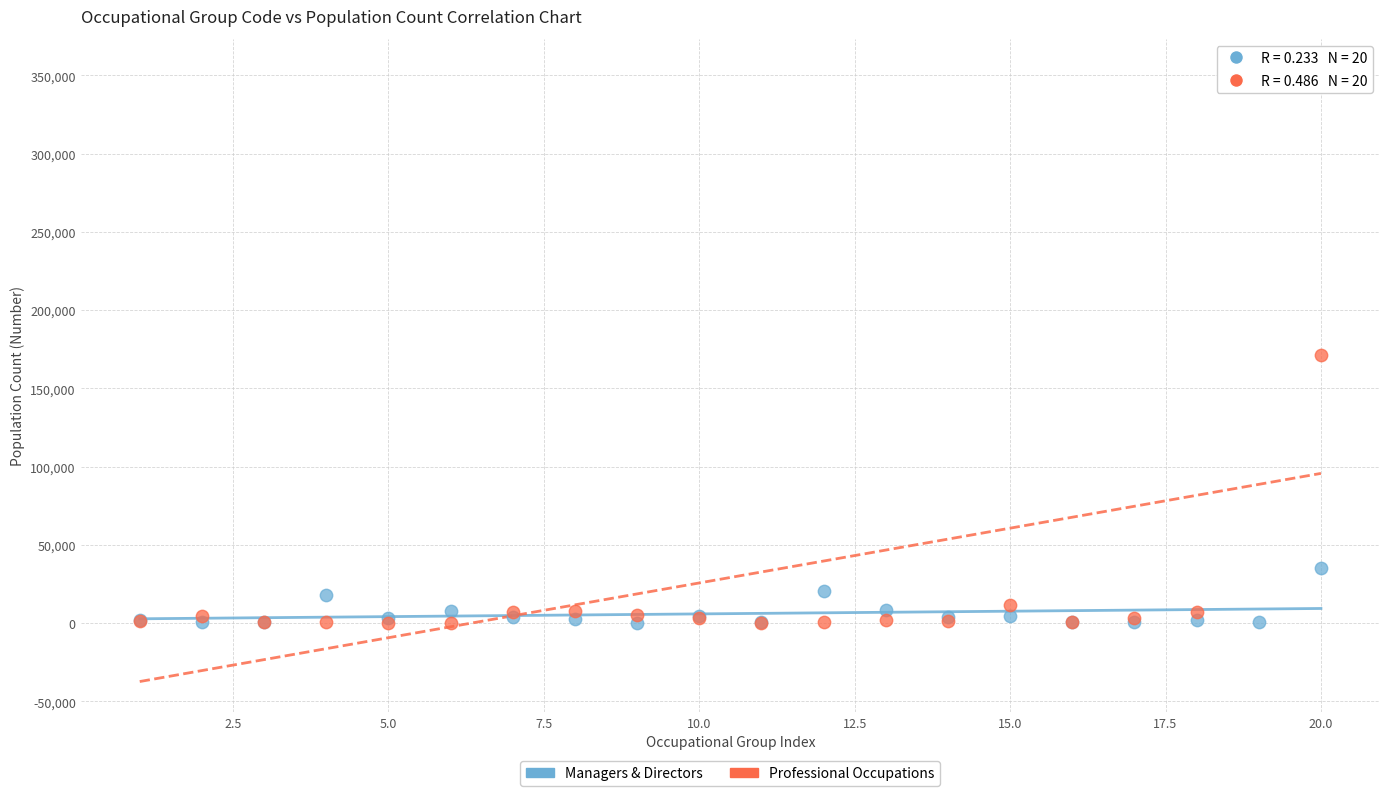

In the Professional Occupations series, what Y value is closest to 177015?

171409